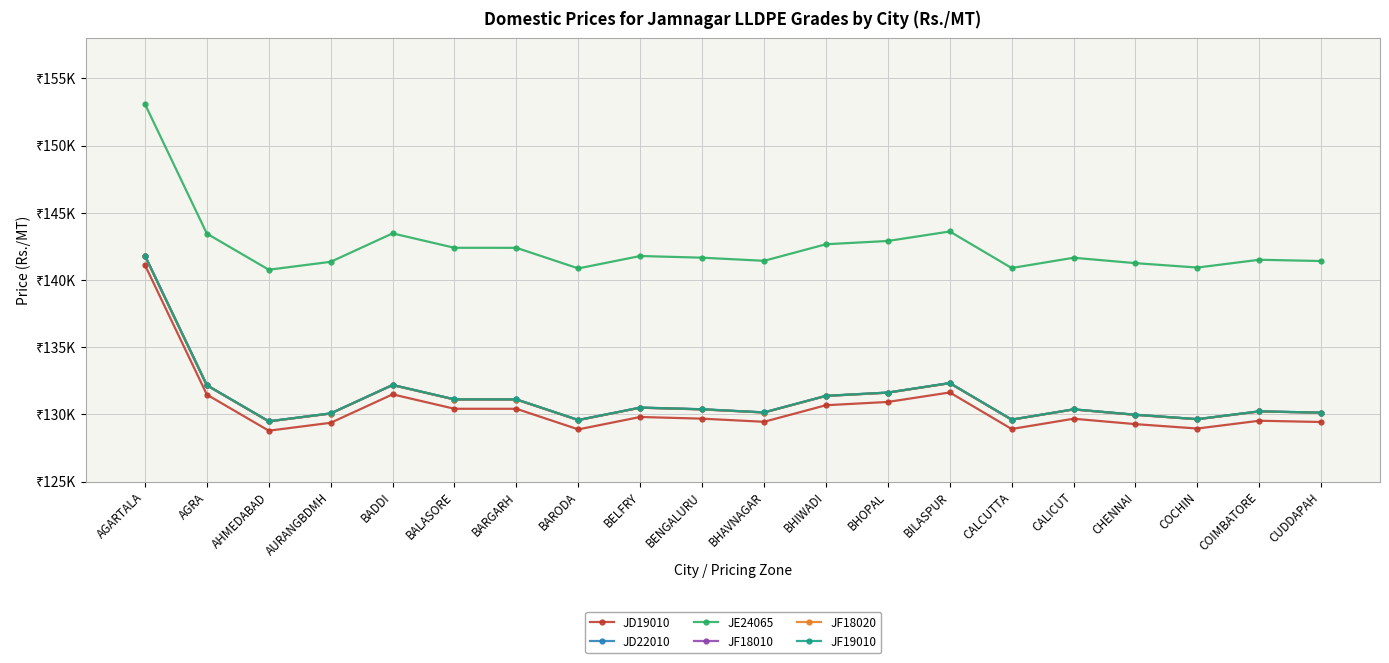

At how many categories does at least one series exceed 135642?

20